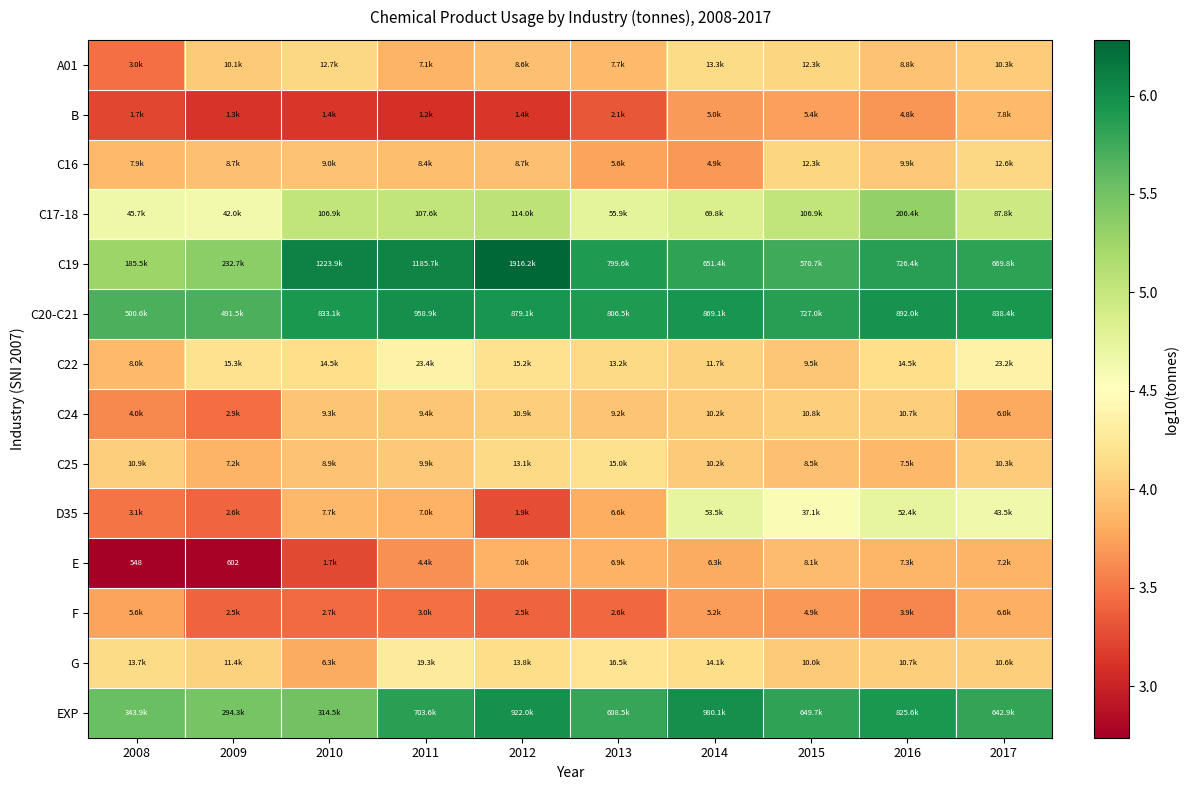

What is the difference between the second highest and second lowest values in the C20-C21 series?

0.3